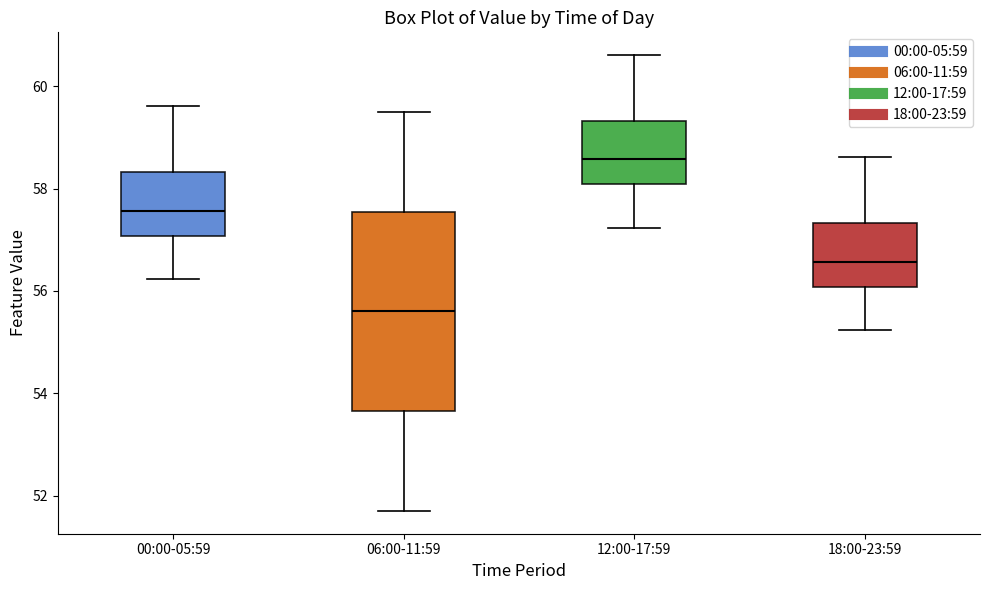

Which box is the tallest, from its lower edge to its upper edge?

06:00-11:59